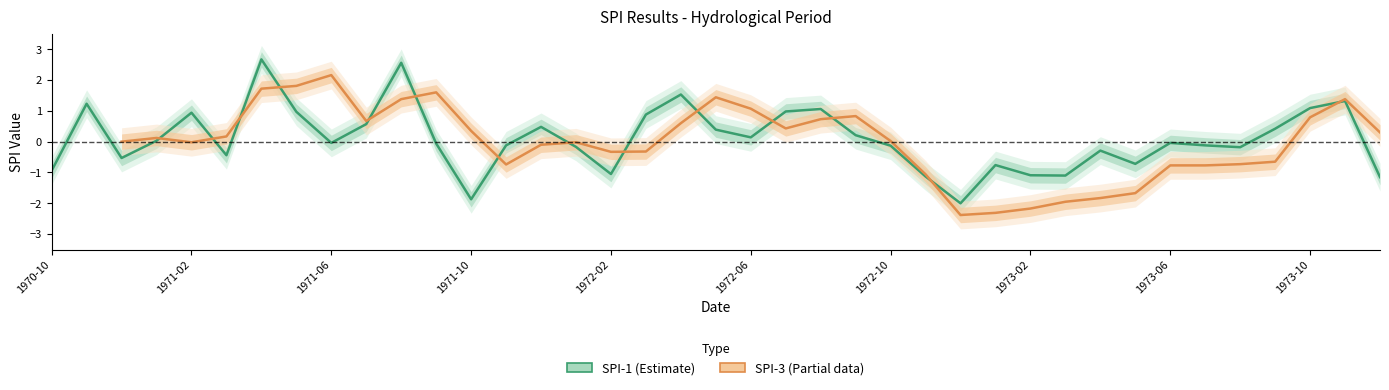

What is the maximum value shown in the chart?

2.7